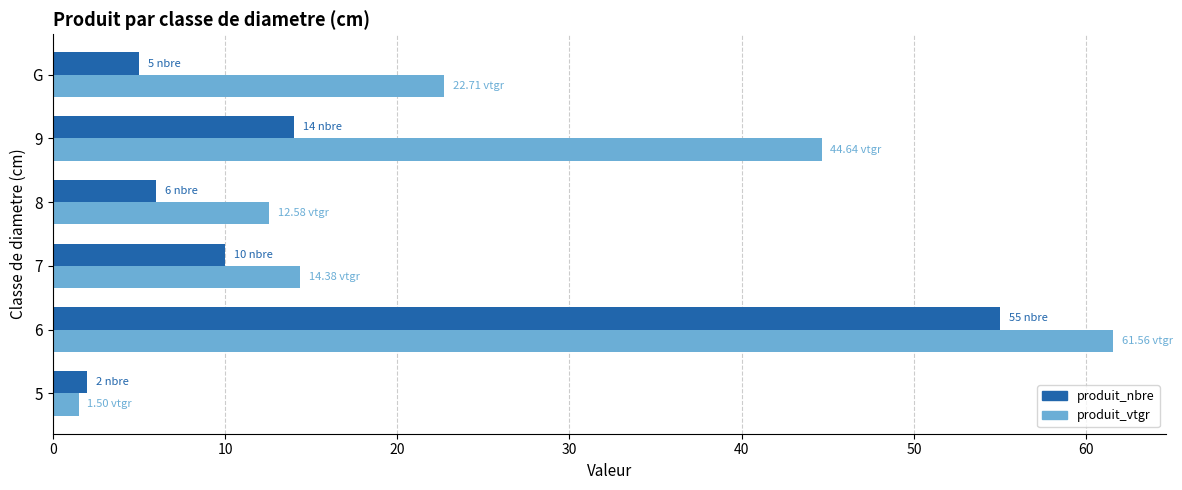

Count the number of data series in this chart.

2